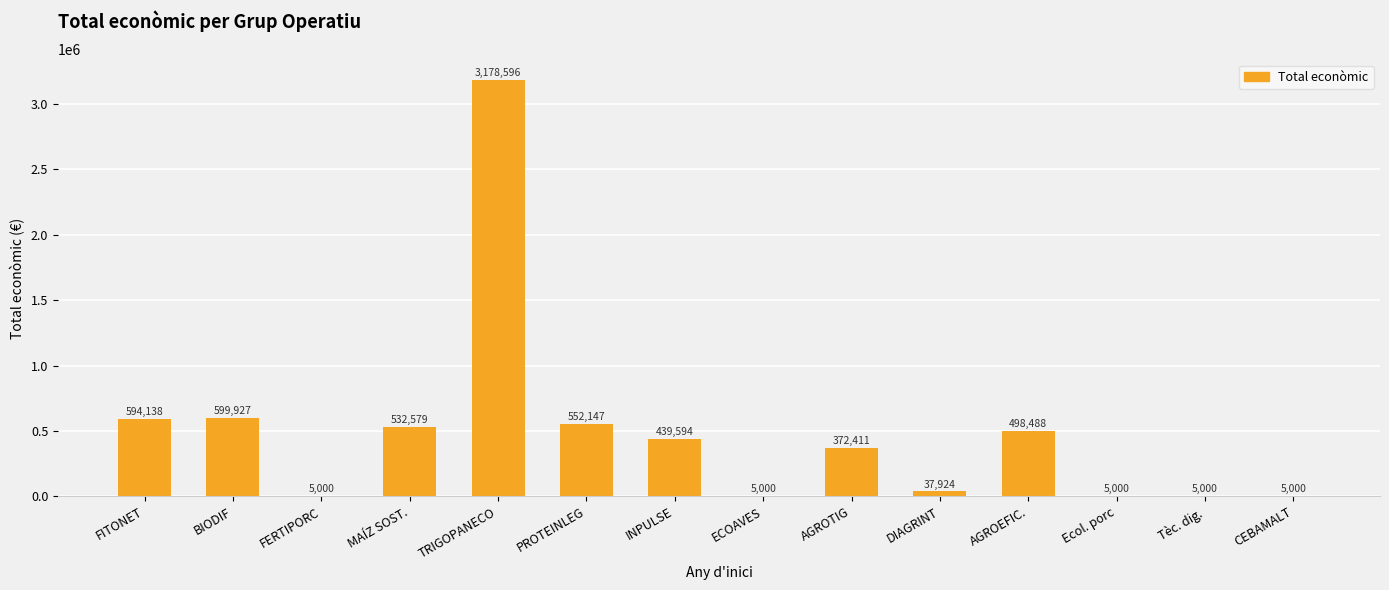

The value at Tèc. dig. is 5000. True or false?

True